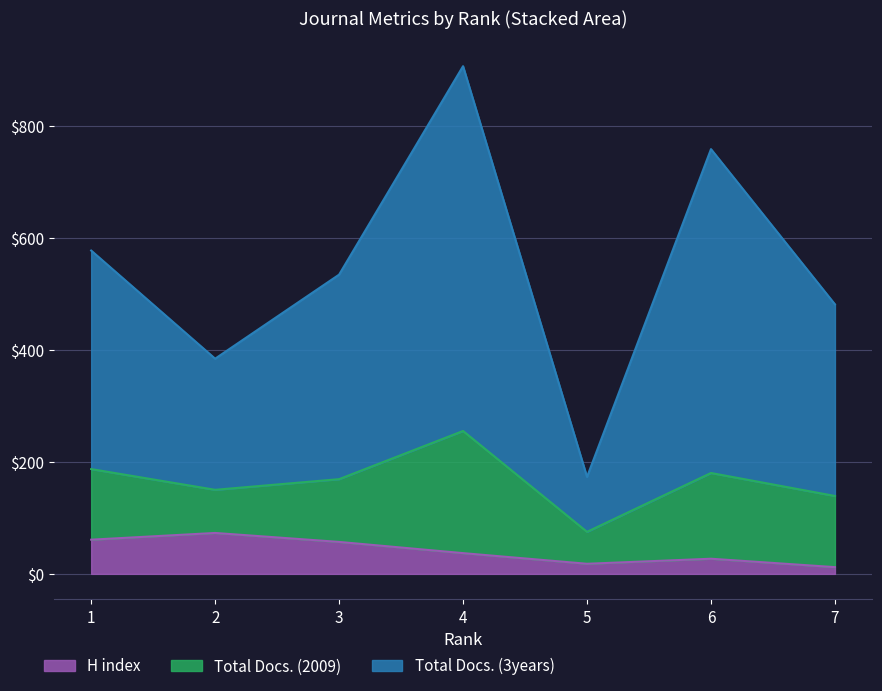

At which category is the sum across all series the highest?

4